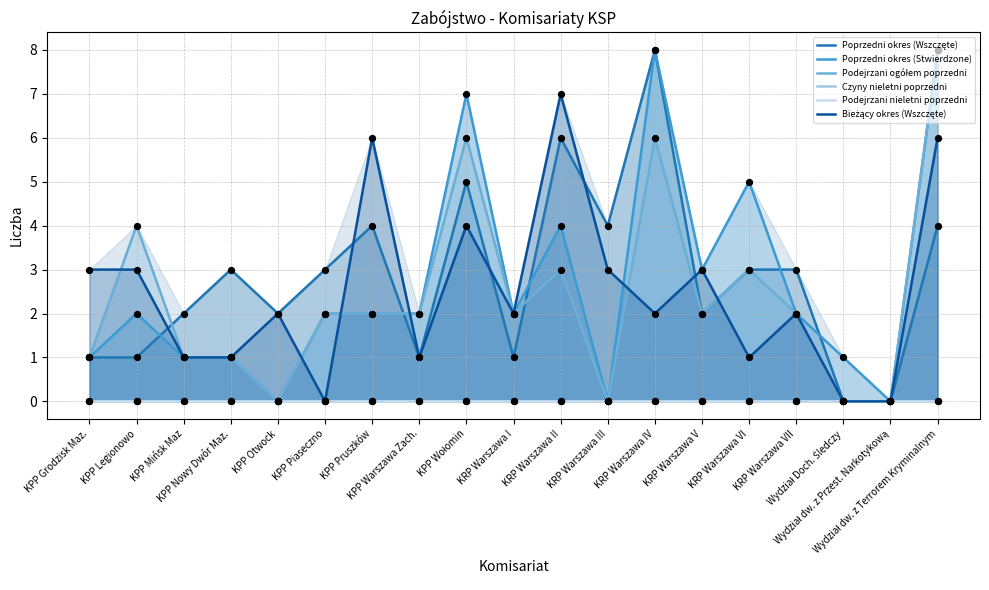

Which series contains the lowest Y value?

Poprzedni okres (Wszczęte)